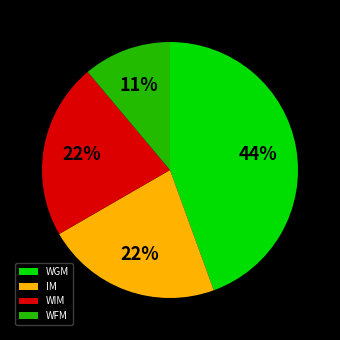

Which category has the biggest portion of the pie?

WGM